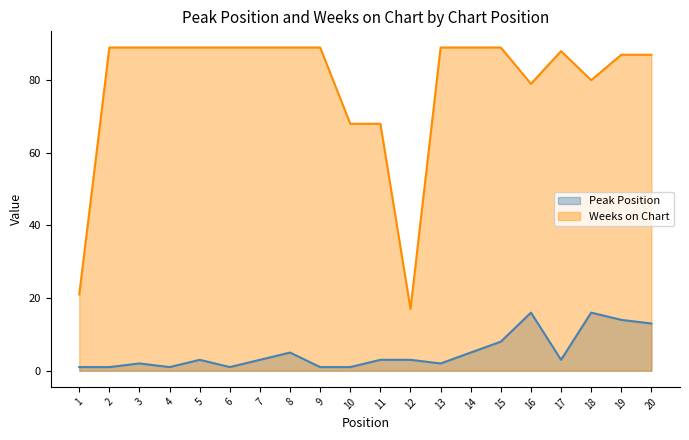

List the labels in order of Weeks on Chart value, largest first.

2, 3, 4, 5, 6, 7, 8, 9, 13, 14, 15, 17, 19, 20, 18, 16, 10, 11, 1, 12